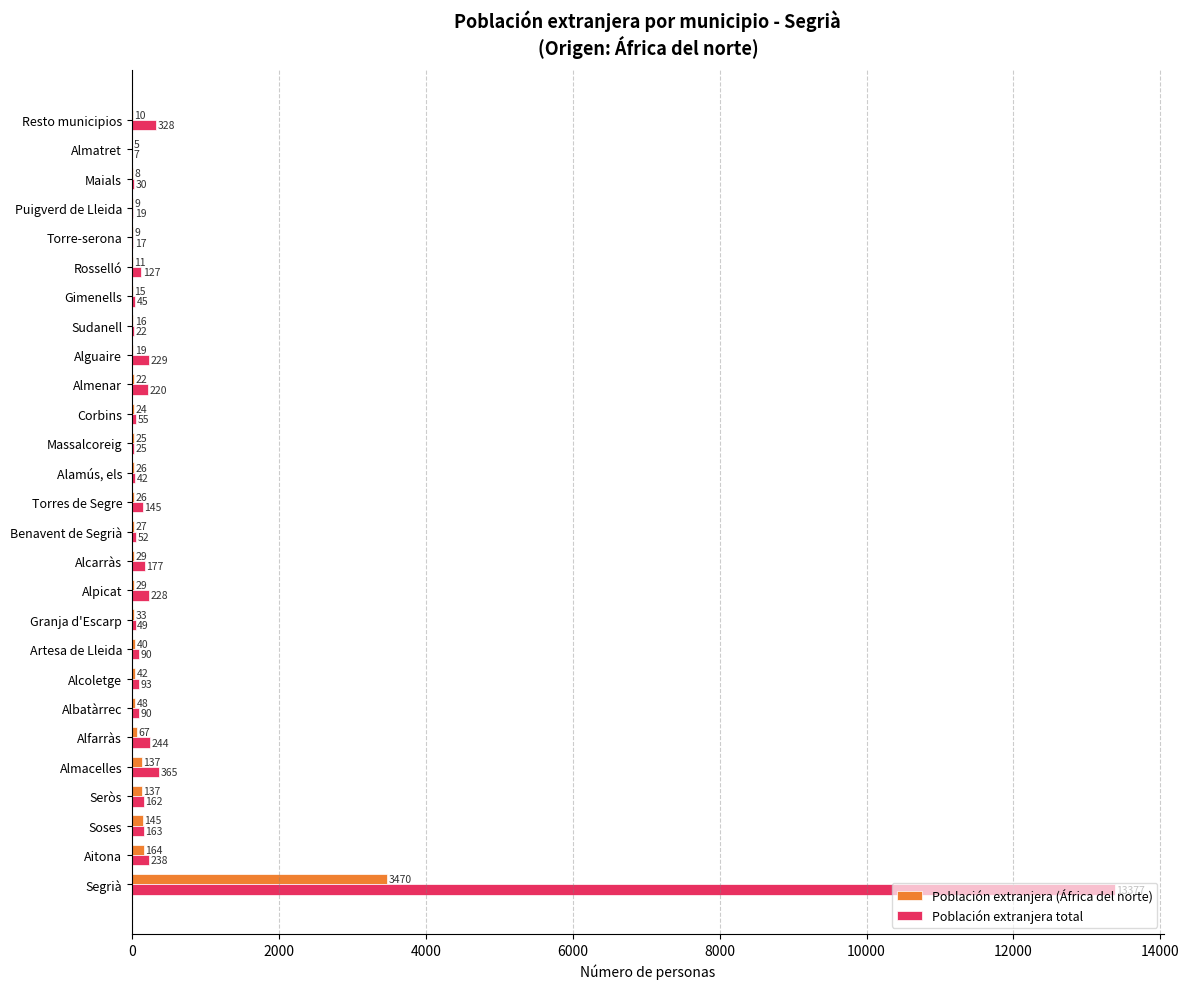

What is the sum of all Población extranjera total values?

16639